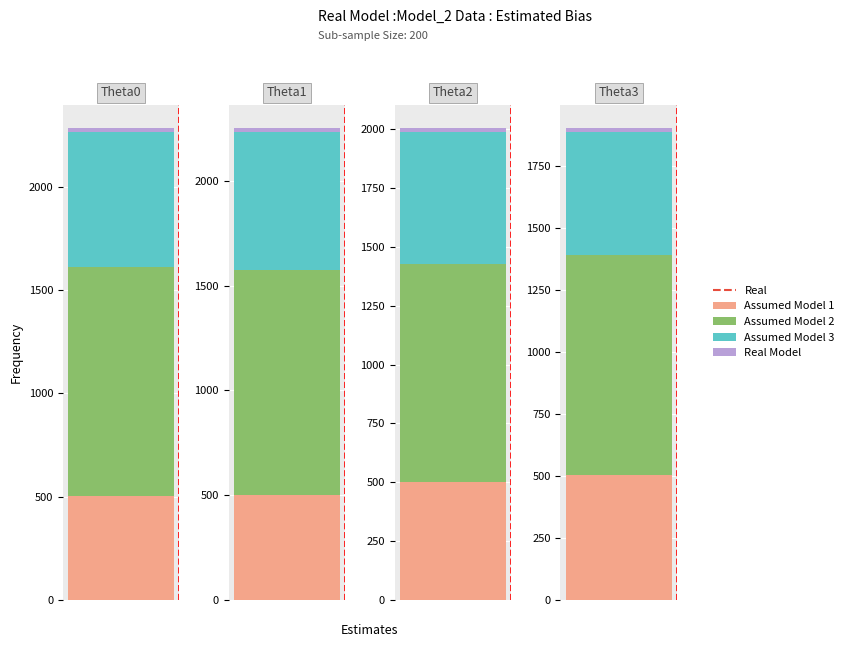

Is it true that the value at 0 is 0?

False